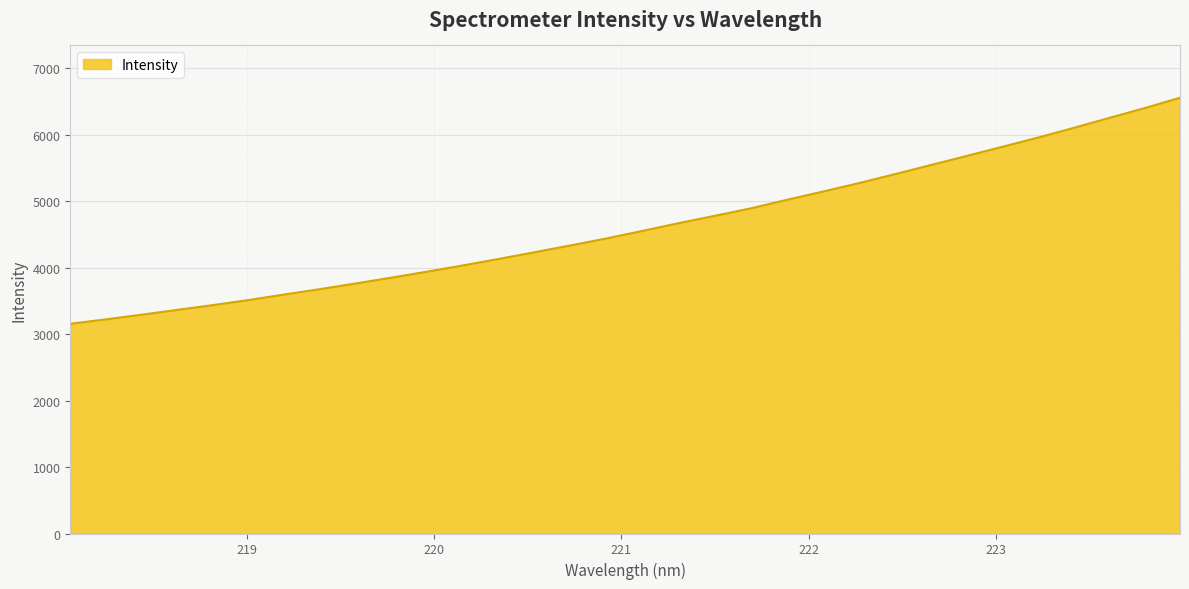

What is the maximum value shown in the chart?

6557.4